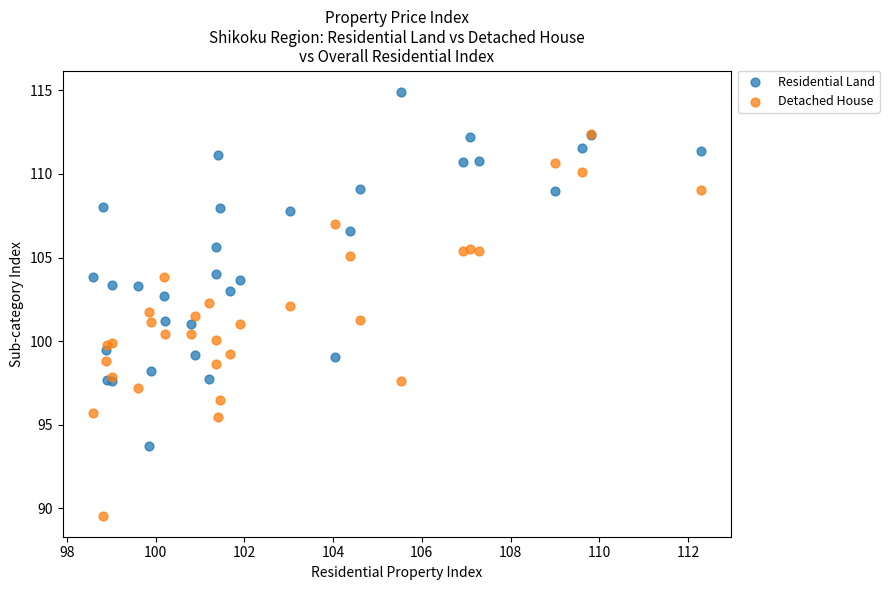

Which series contains the lowest Y value?

Detached House